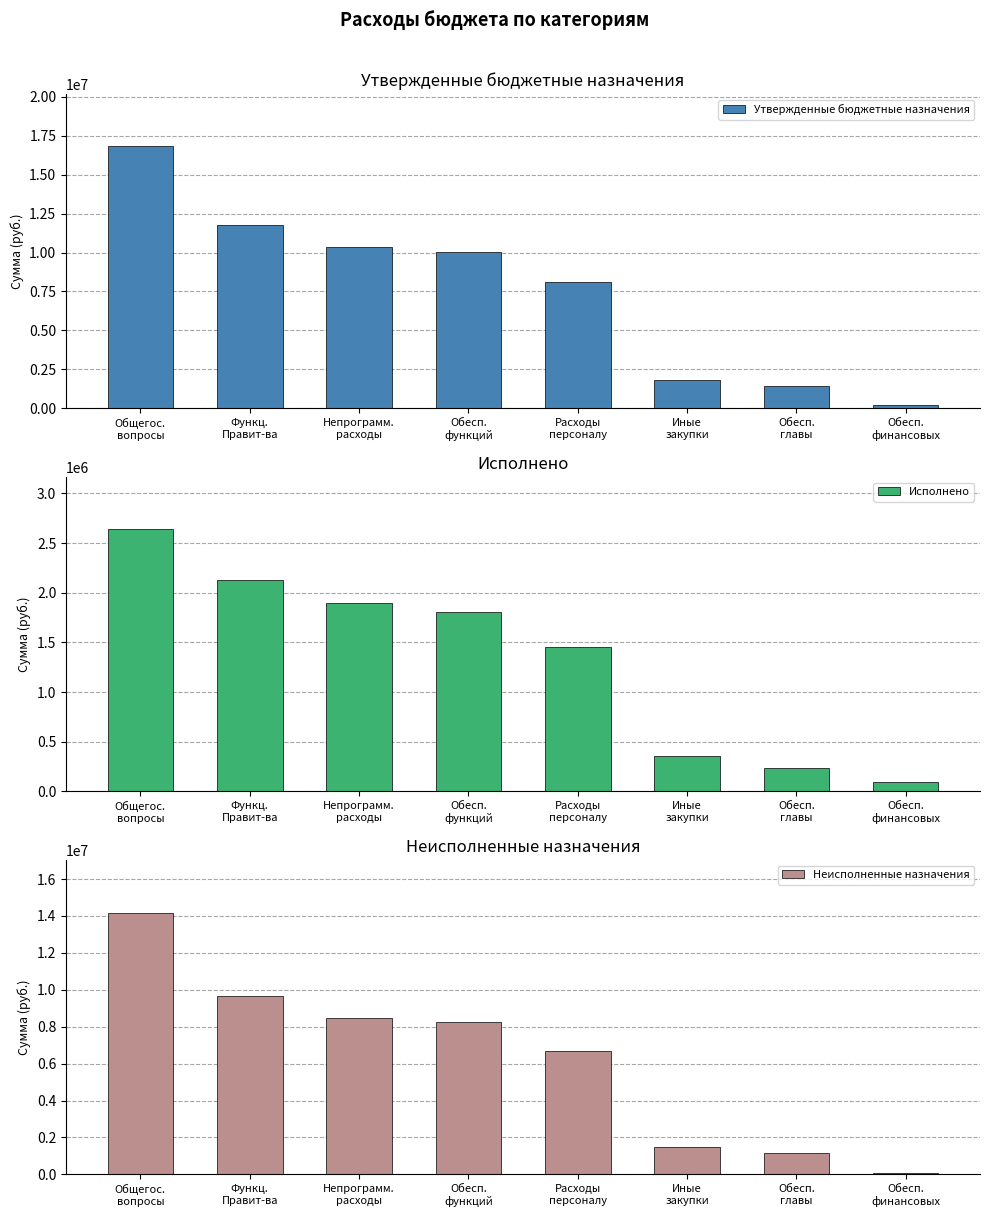

At how many categories does at least one series exceed 9212467?

4